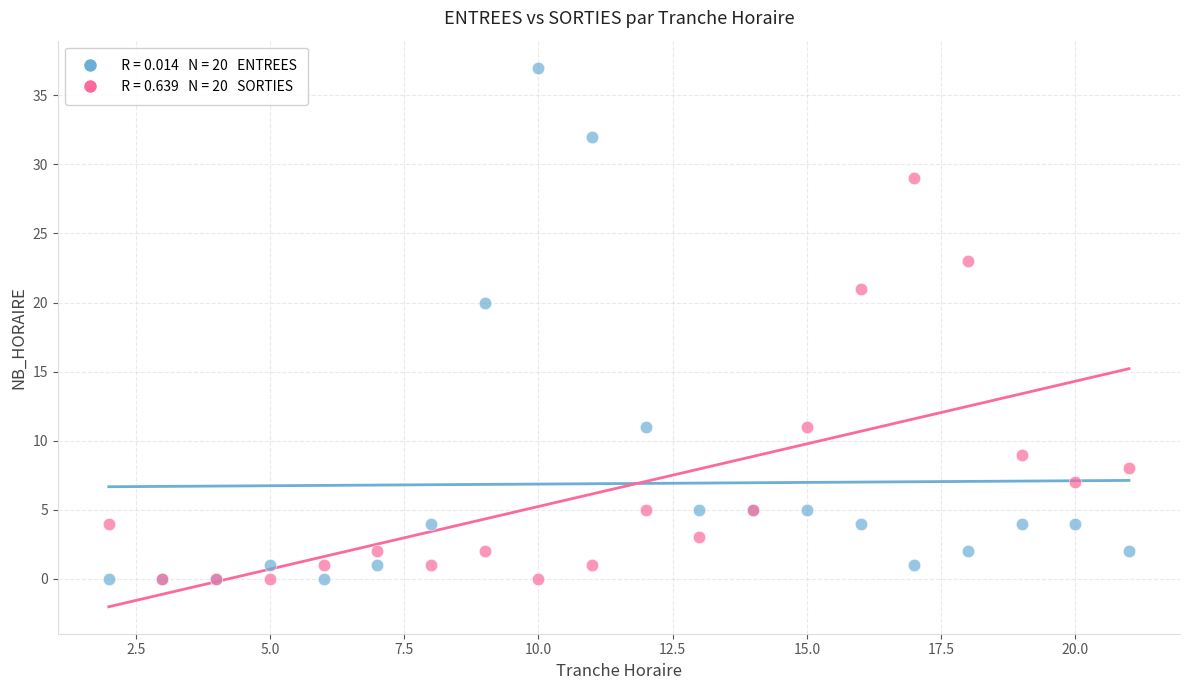

Across all series, what Y value is closest to 18?

20